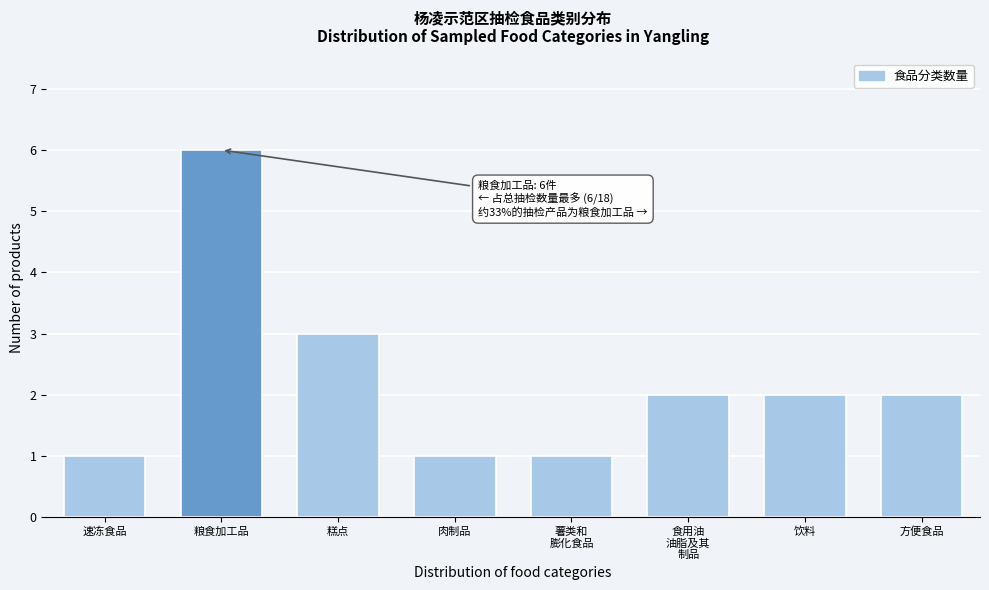

Reading right to left, extract all data points from this chart.

2	2	2	1	1	3	6	1